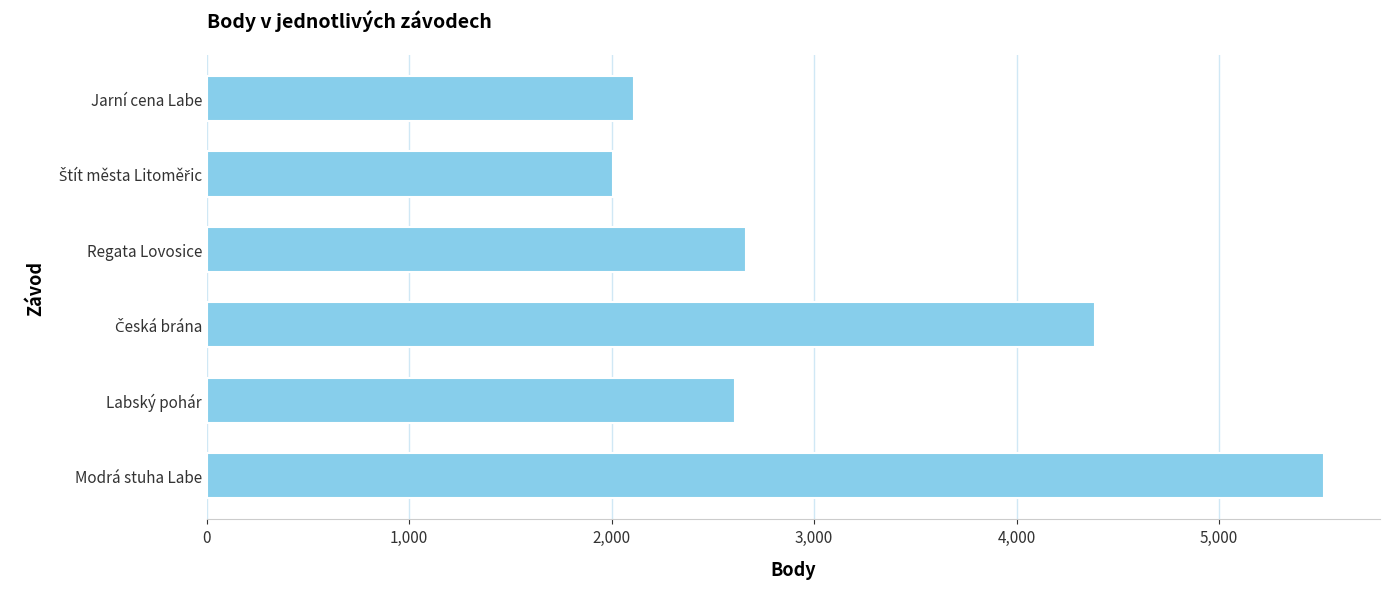

How many values are below 2663?

3